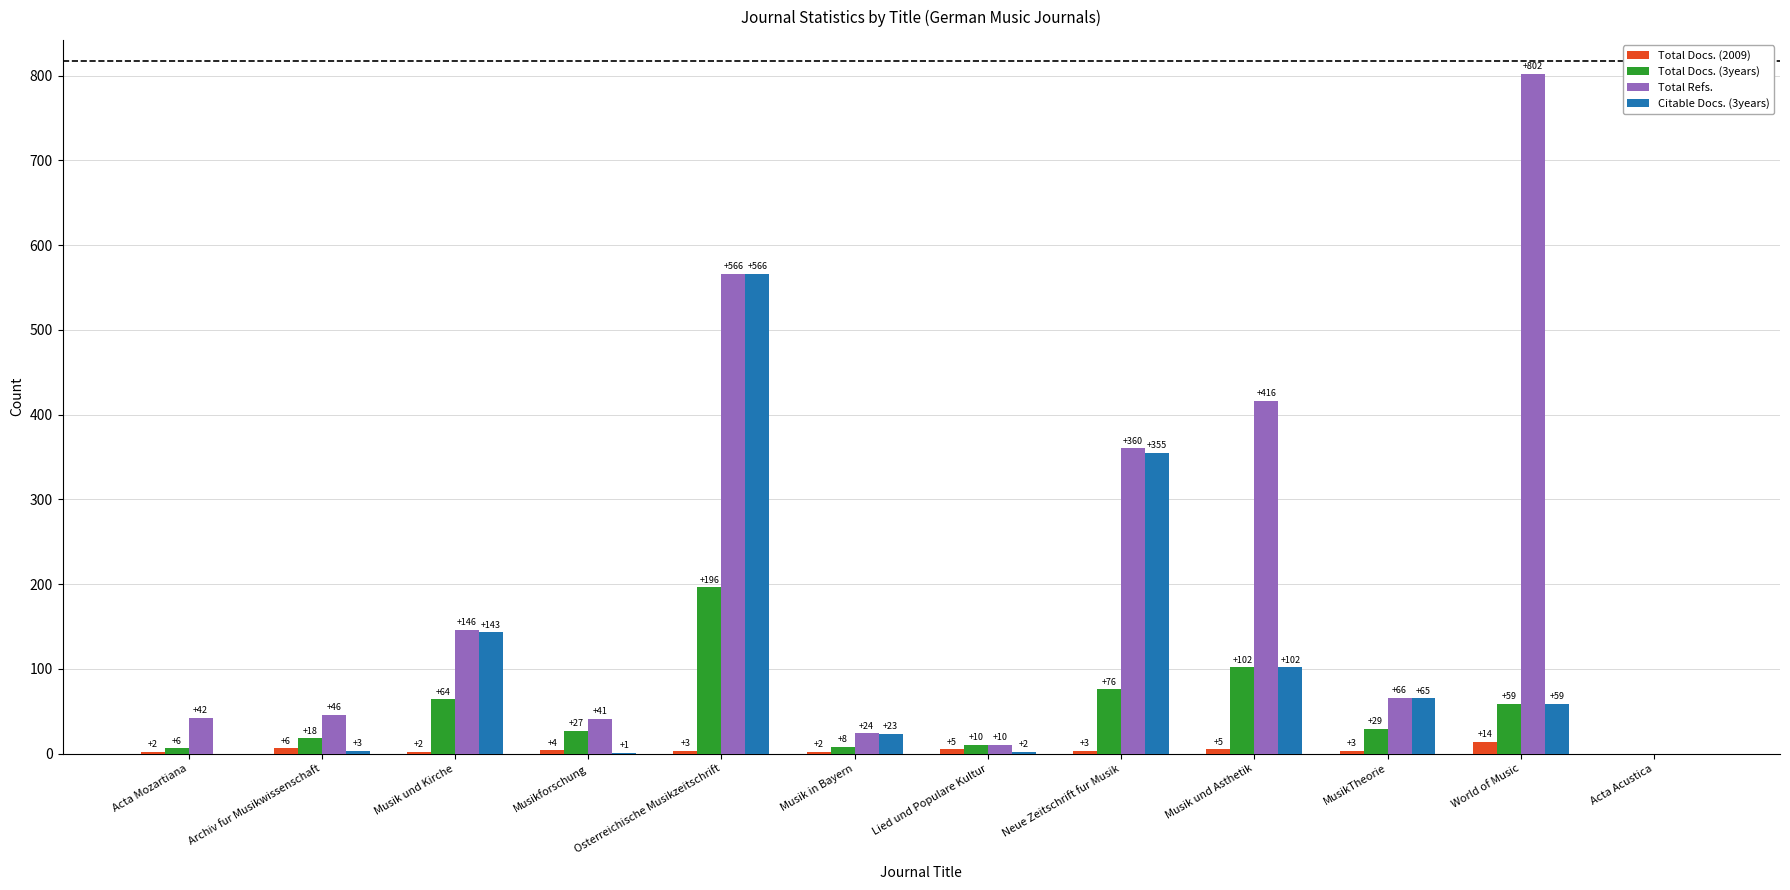

At which category is the sum across all series the highest?

Osterreichische Musikzeitschrift